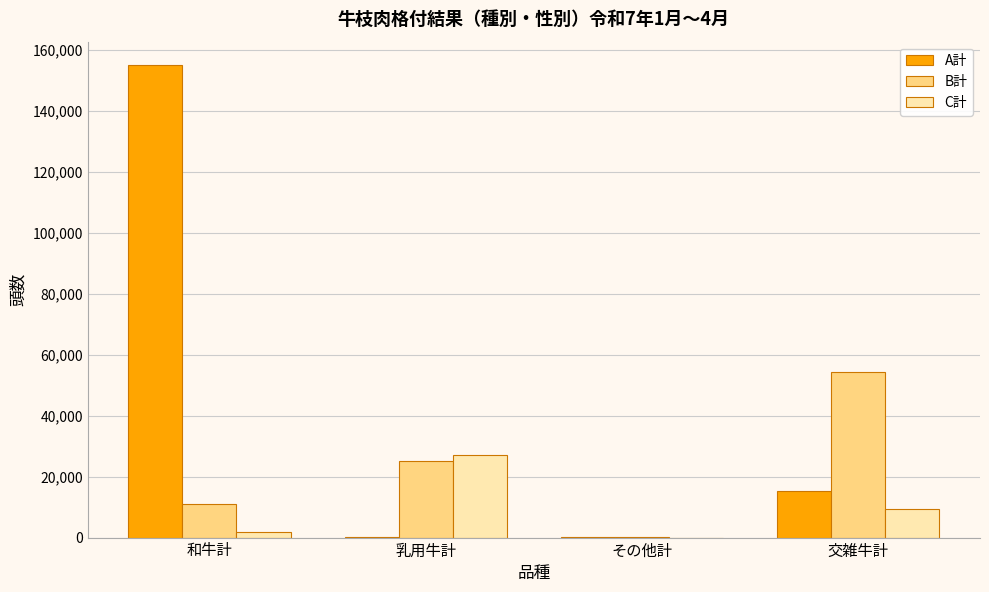

The C計 series shows 27138 at 乳用牛計. True or false?

True